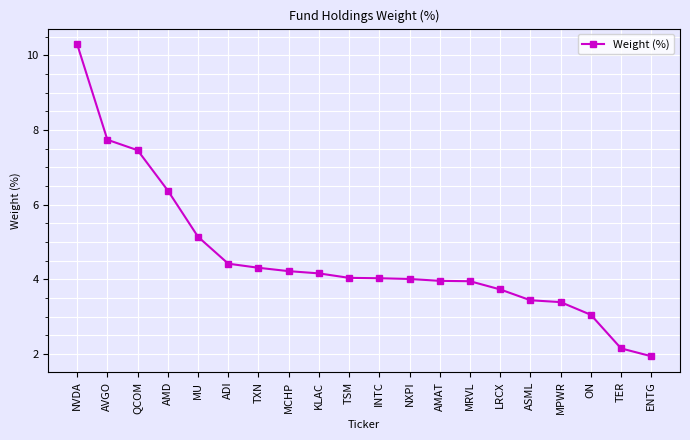

Where is the data nearest to the value 6?

AMD